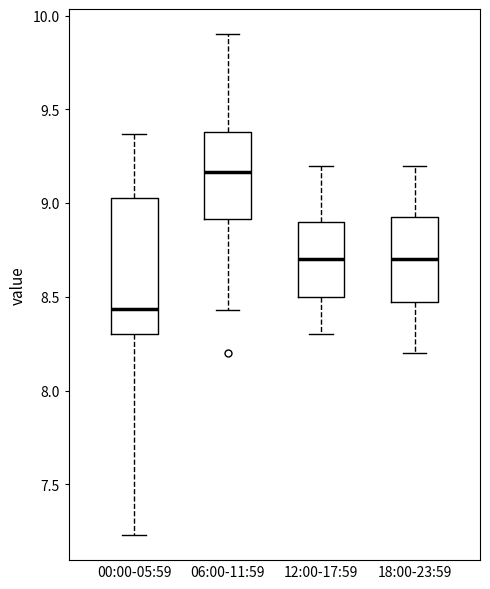

Where is the lower edge of the box for 18:00-23:59 on the y-axis? The values are not printed on the chart, so give them approximately, as read against the axis.

8.50